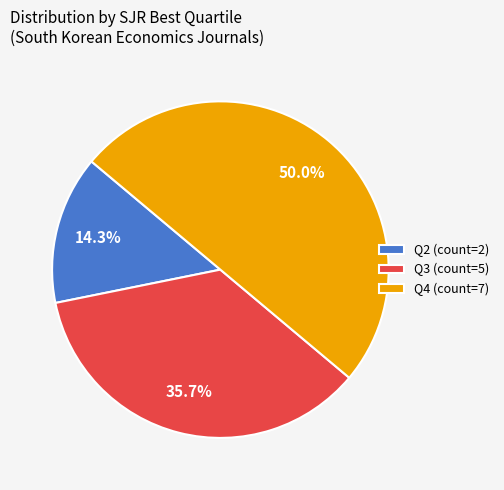

How many segments does this pie chart have?

3